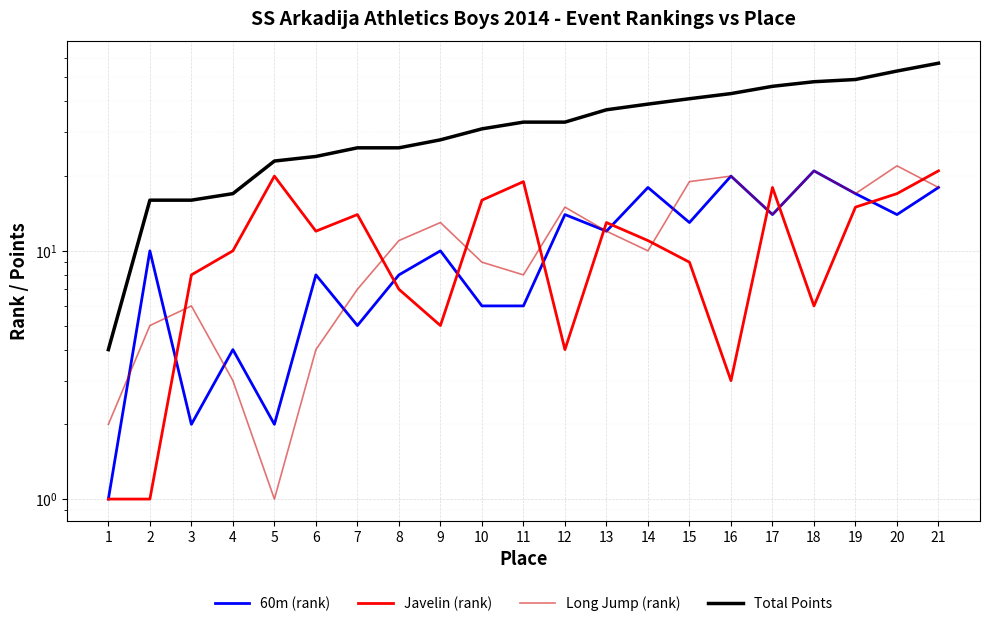

Reading right to left, what are all the values shown in this chart?

60m (rank): 18	14	17	21	14	20	13	18	12	14	6	6	10	8	5	8	2	4	2	10	1
Javelin (rank): 21	17	15	6	18	3	9	11	13	4	19	16	5	7	14	12	20	10	8	1	1
Long Jump (rank): 18	22	17	21	14	20	19	10	12	15	8	9	13	11	7	4	1	3	6	5	2
Total Points: 57	53	49	48	46	43	41	39	37	33	33	31	28	26	26	24	23	17	16	16	4